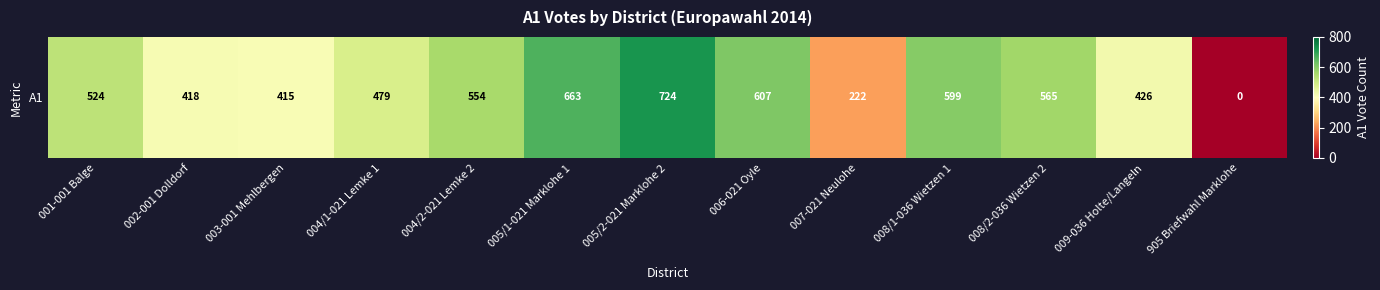

What is the approximate value at 007-021 Neulohe, to the nearest 10?

220